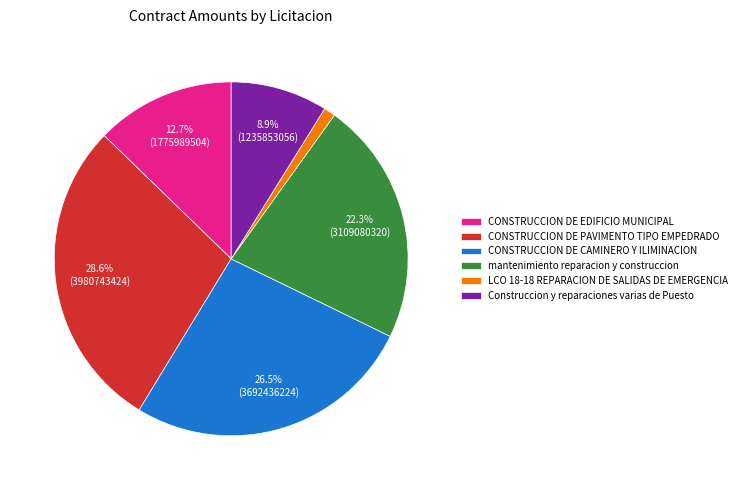

To the nearest percent, what is the average slice percentage?

17%